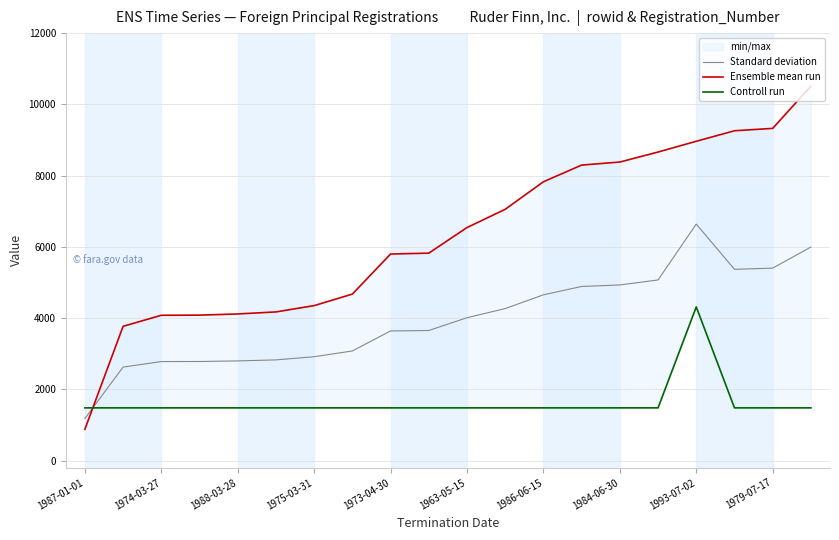

Which series has the widest spread of values?

Ensemble mean run